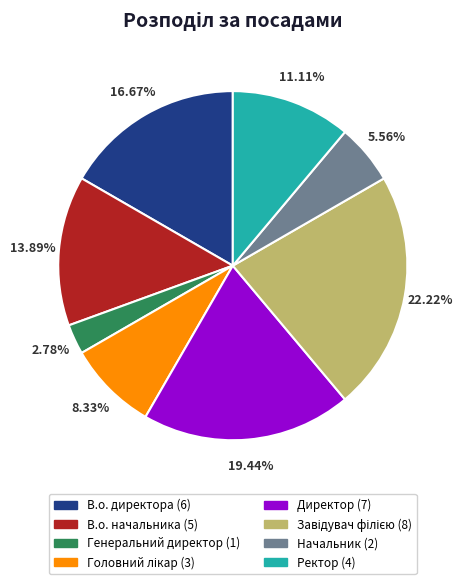

Which category has the smallest portion of the pie?

Генеральний директор